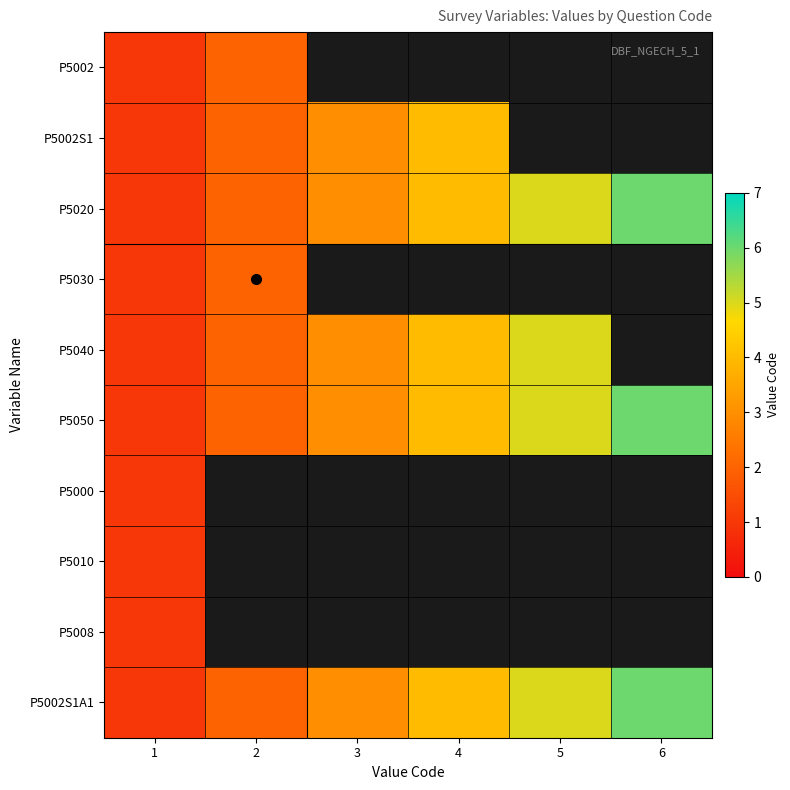

Which label corresponds to the largest value in the chart?

6